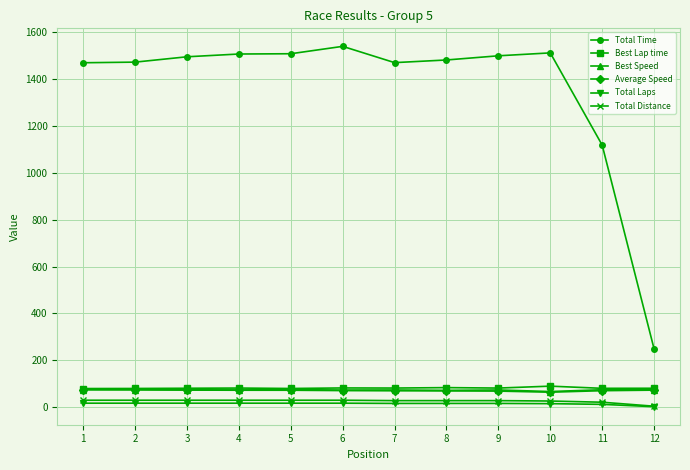

What is the greatest value displayed?

1537.9